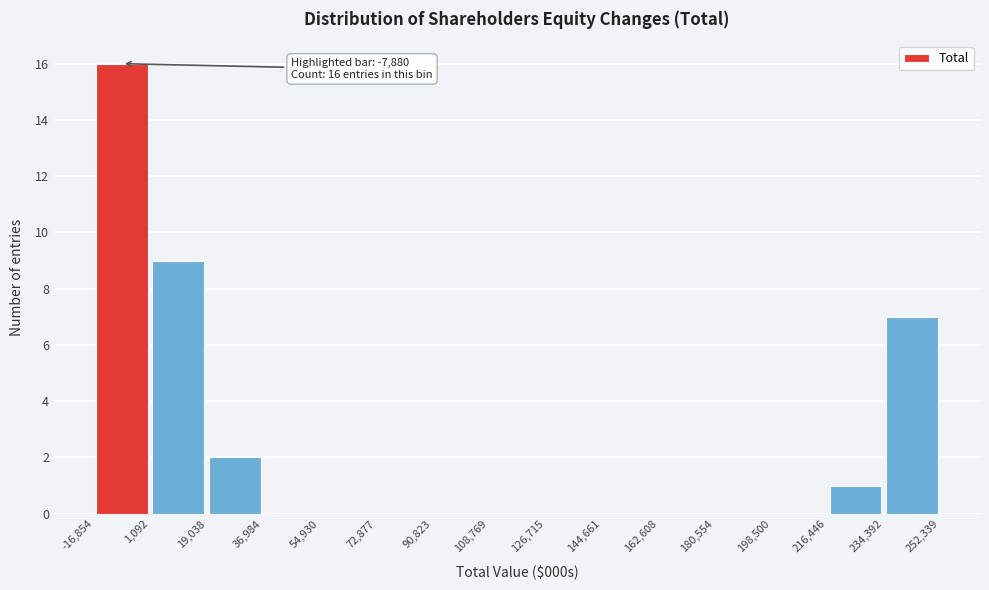

Which range on the x-axis has the tallest bar?

-16,854 to 1,092